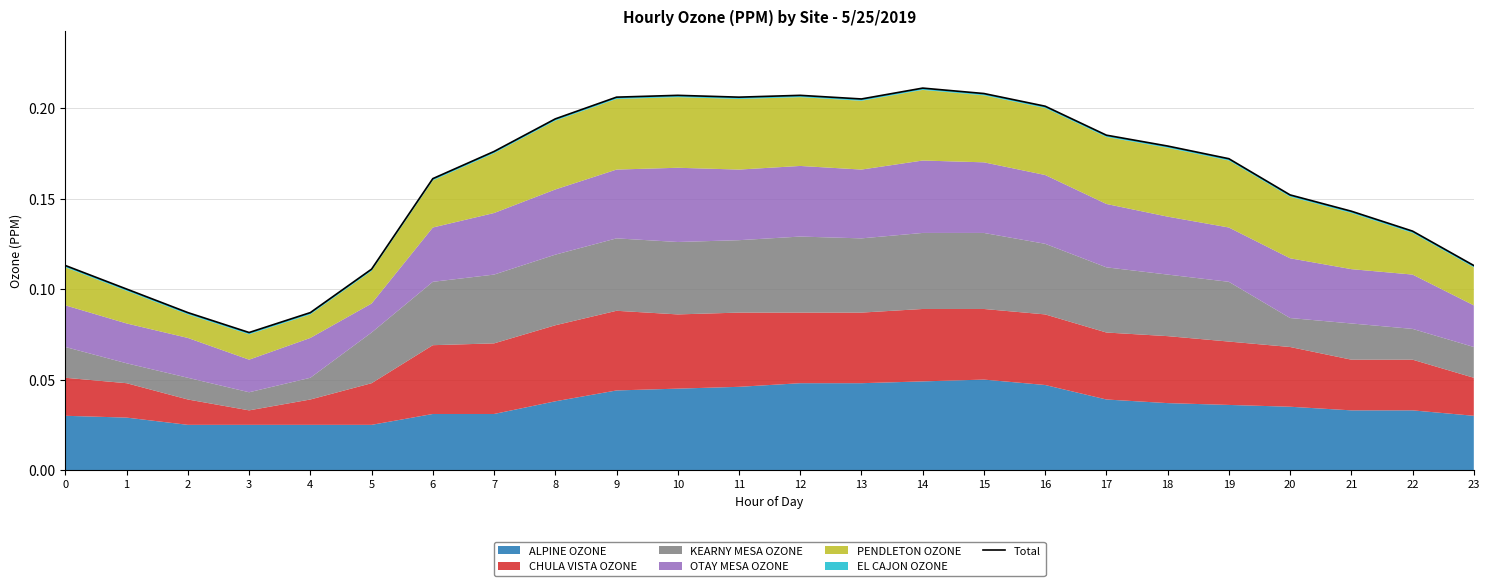

How many points are lower than both their immediate neighbors (excluding endpoints)?

3